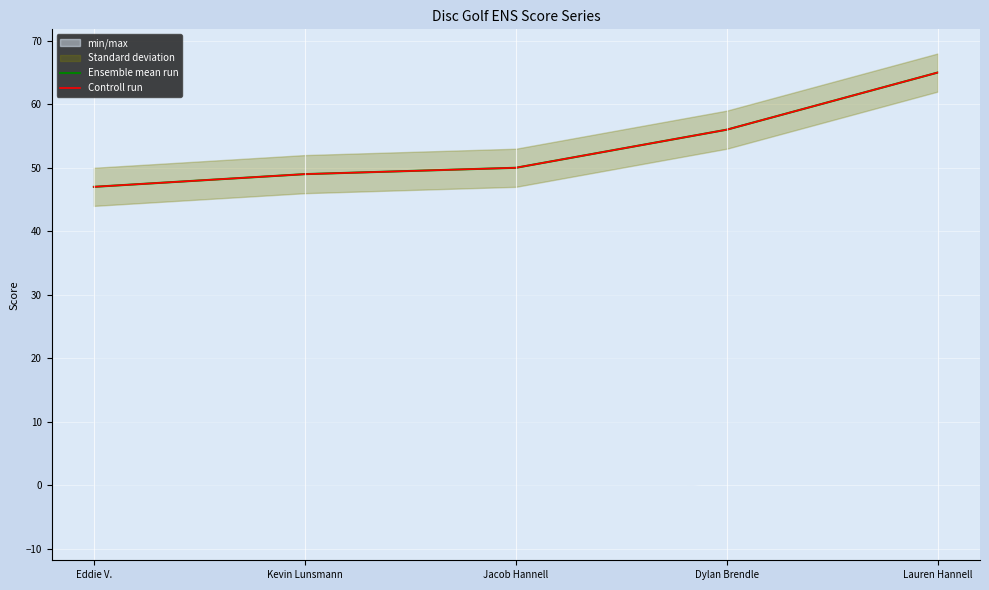

List the labels in order of Controll run value, largest first.

Lauren Hannell, Dylan Brendle, Jacob Hannell, Kevin Lunsmann, Eddie V.